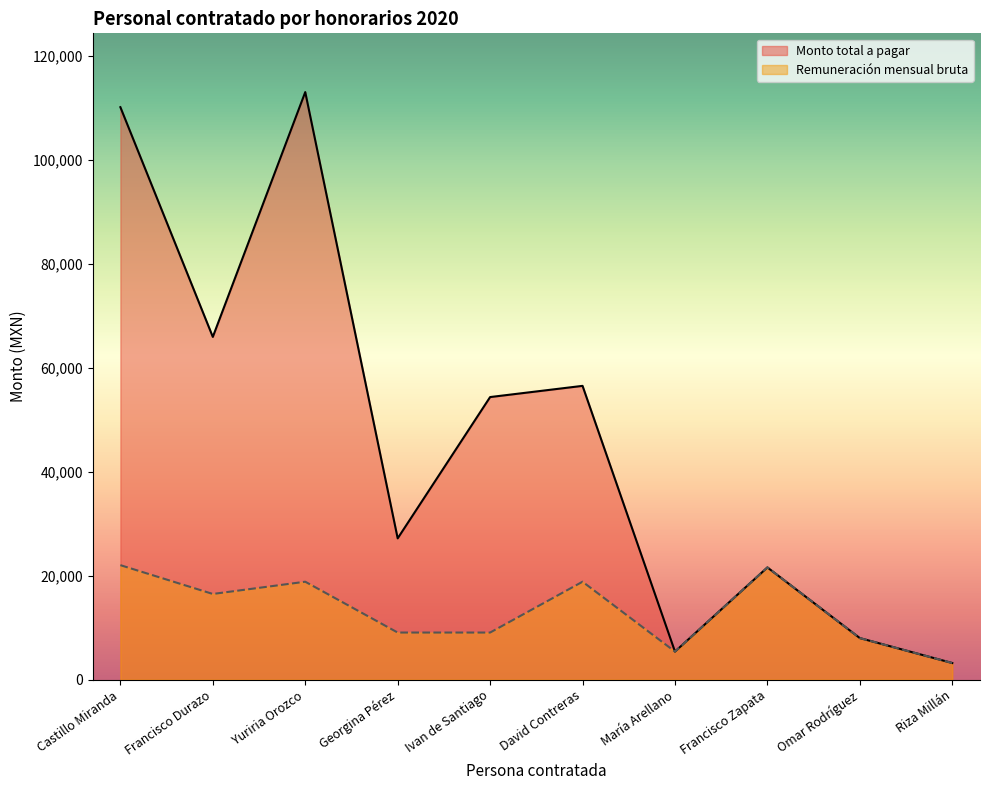

The Remuneración mensual bruta series shows 8090.9 at Castillo Miranda. True or false?

False